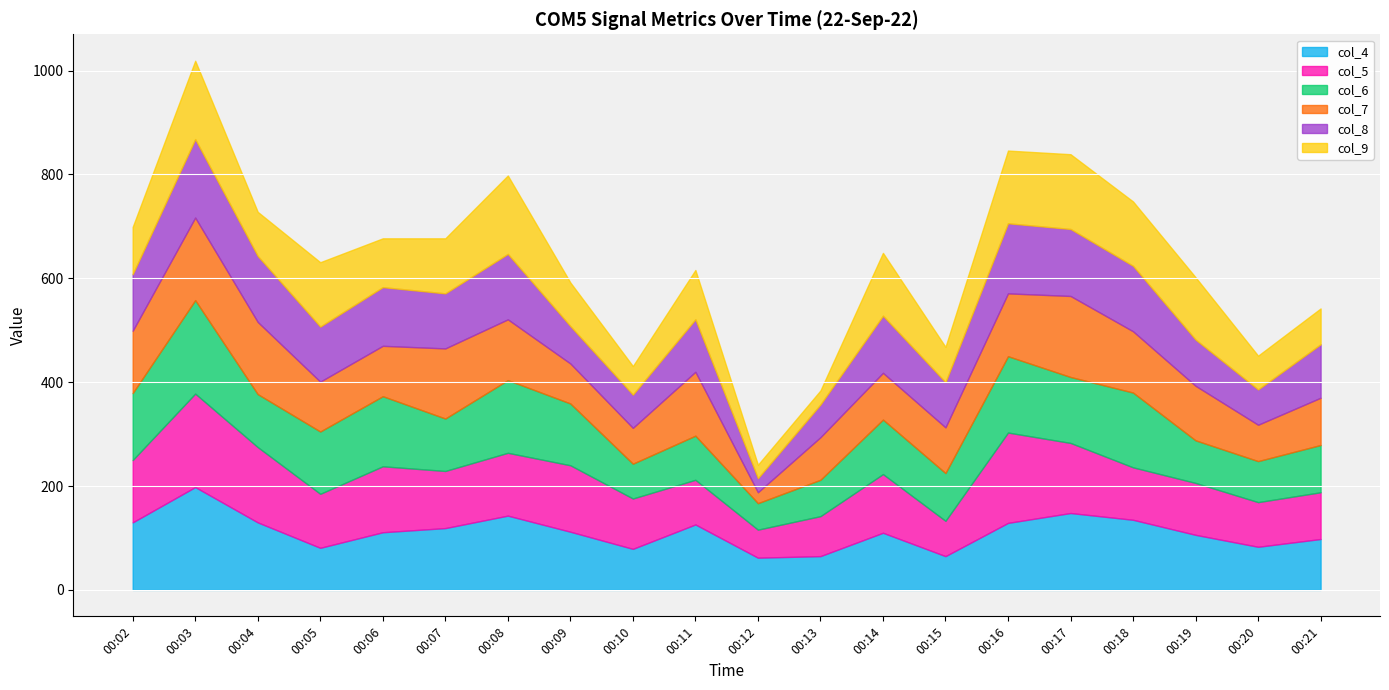

What is the sum of the col_5 values at 00:03 and 00:14?

293